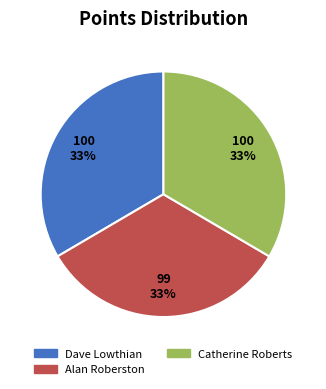

Approximately how many times larger is the value at Dave Lowthian compared to Alan Roberston?

1.0